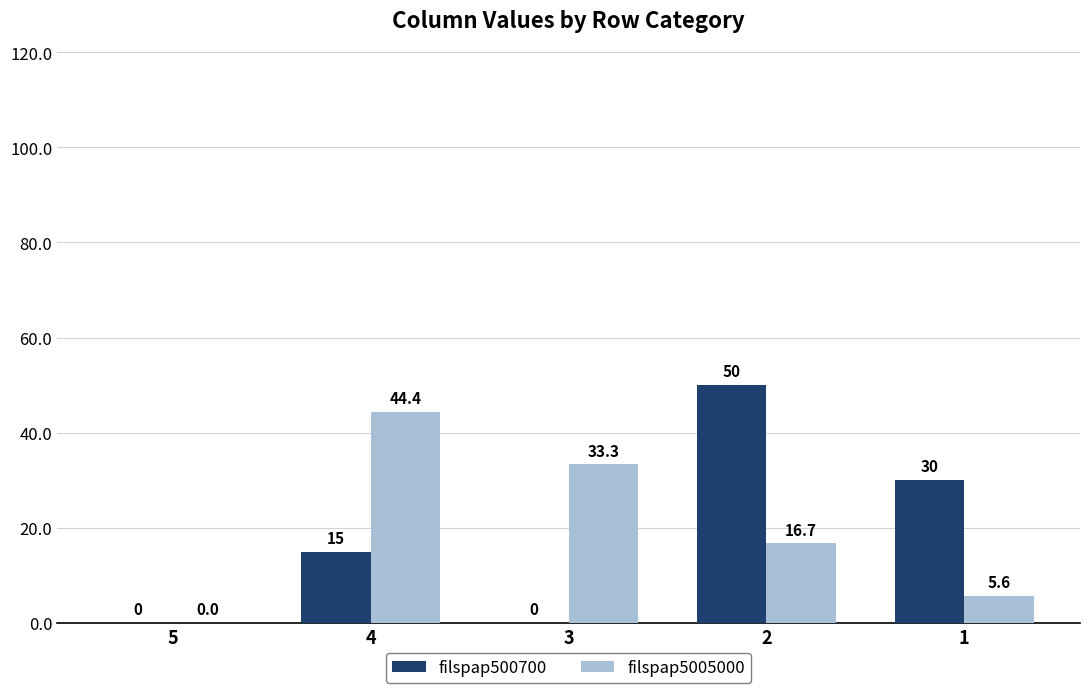

The filspap500700 series shows 50.0 at 2. True or false?

True